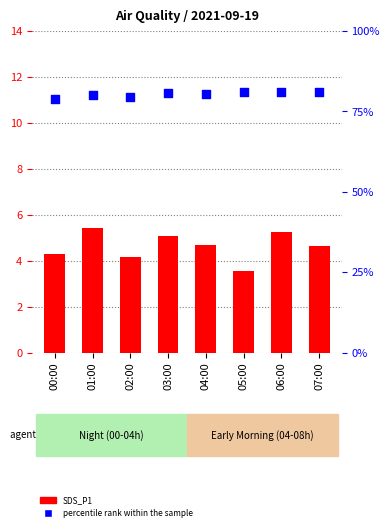

Which series has the largest total across all categories?

percentile rank within the sample